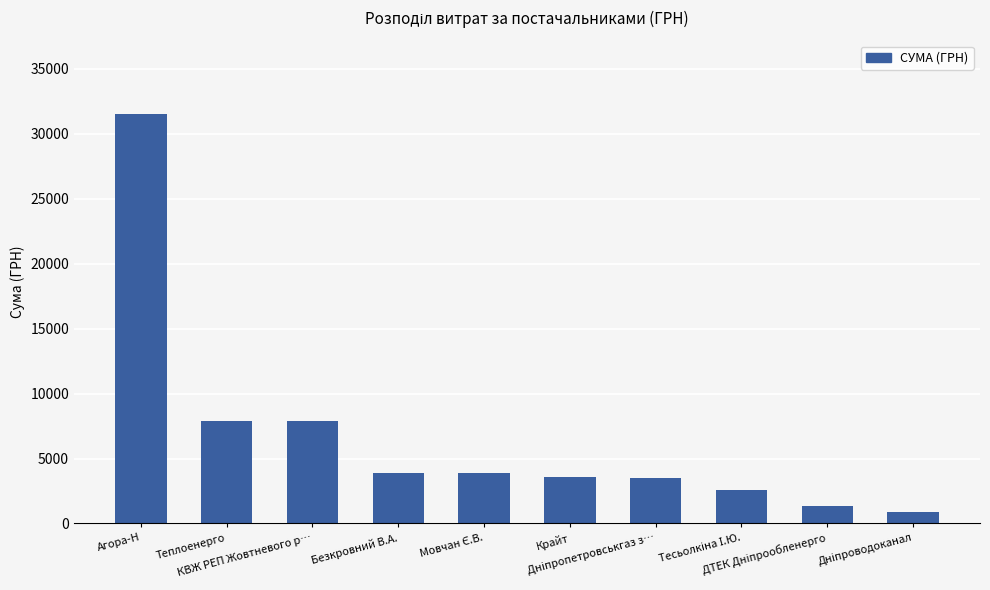

What is the greatest value displayed?

31512.7